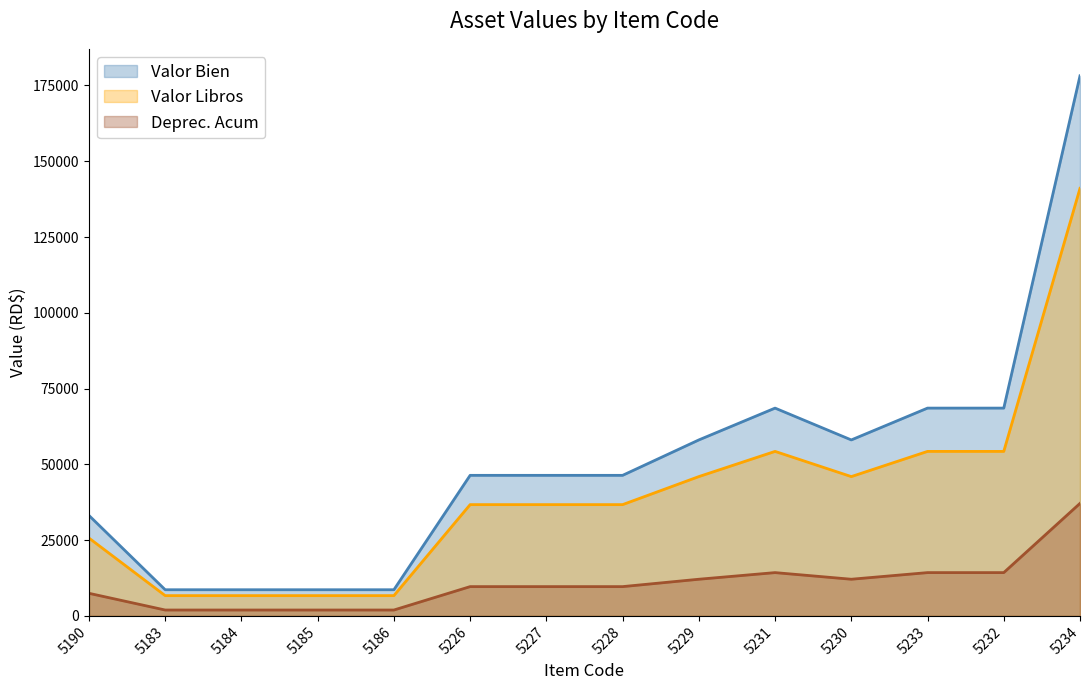

What is the sum of the Deprec. Acum values at 5228 and 5231?

23943.8